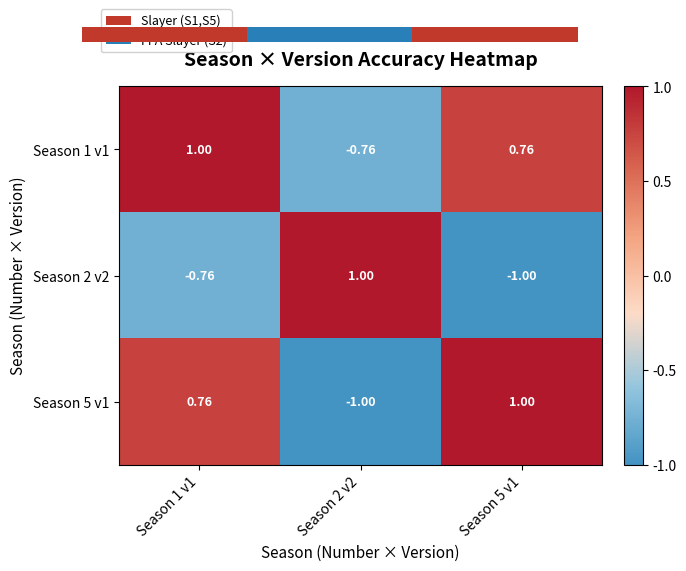

Is the value of Season 1 v1 at Season 2 v2 greater than the value of Season 5 v1 at Season 2 v2?

Yes